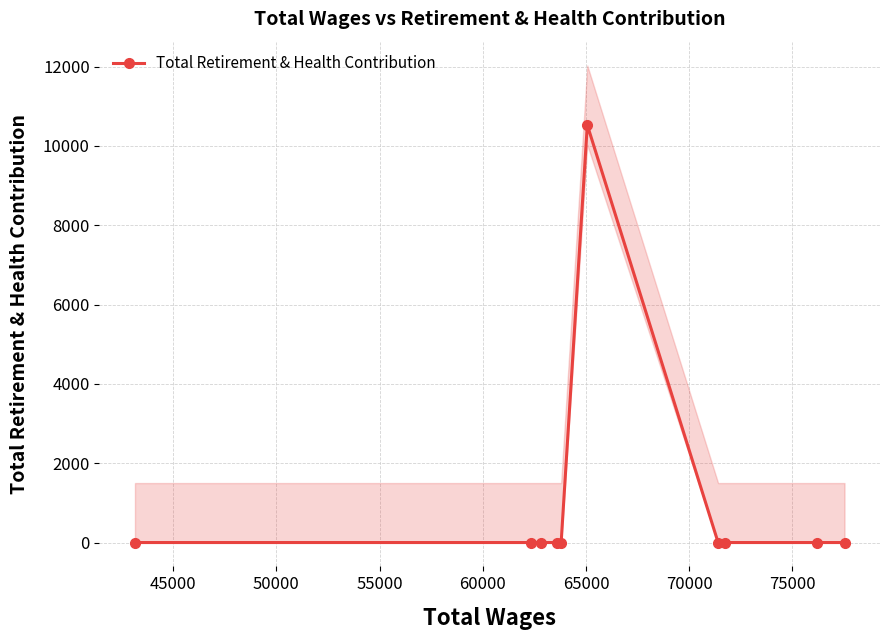

What is the maximum value for Total Retirement & Health Contribution?

10528